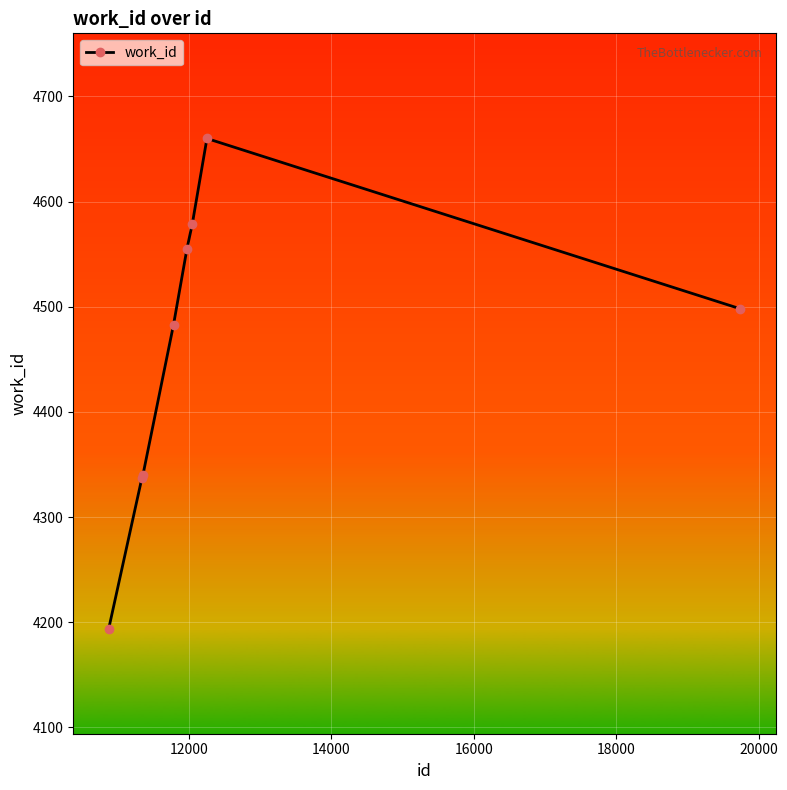

What is the difference between the maximum and minimum values?

466